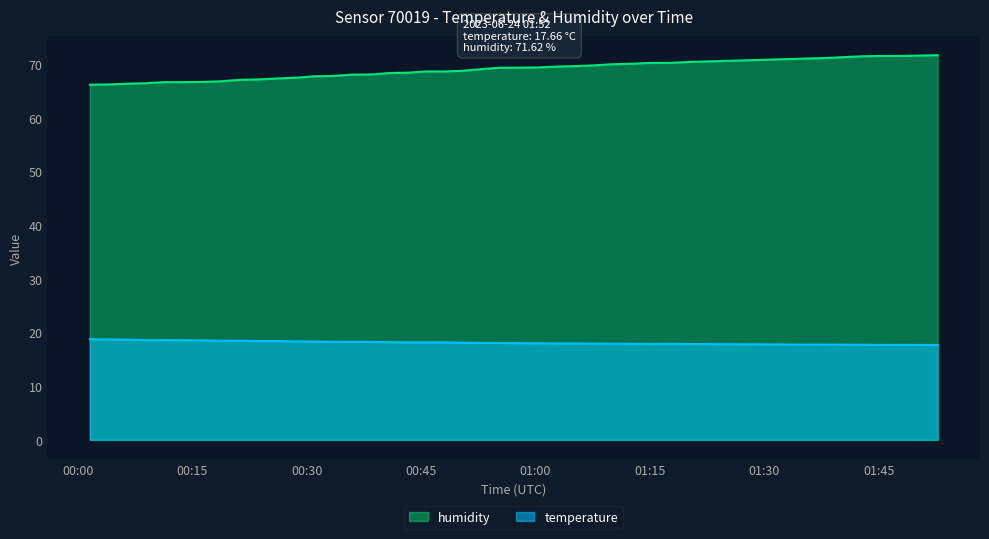

How many values in the humidity series exceed 68?

25